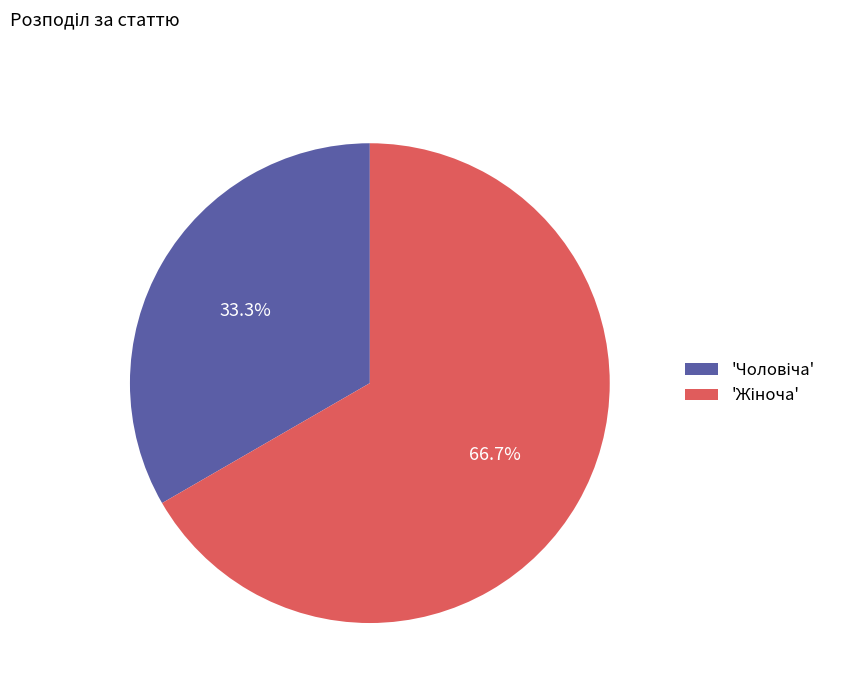

Does any single category account for the majority?

Yes